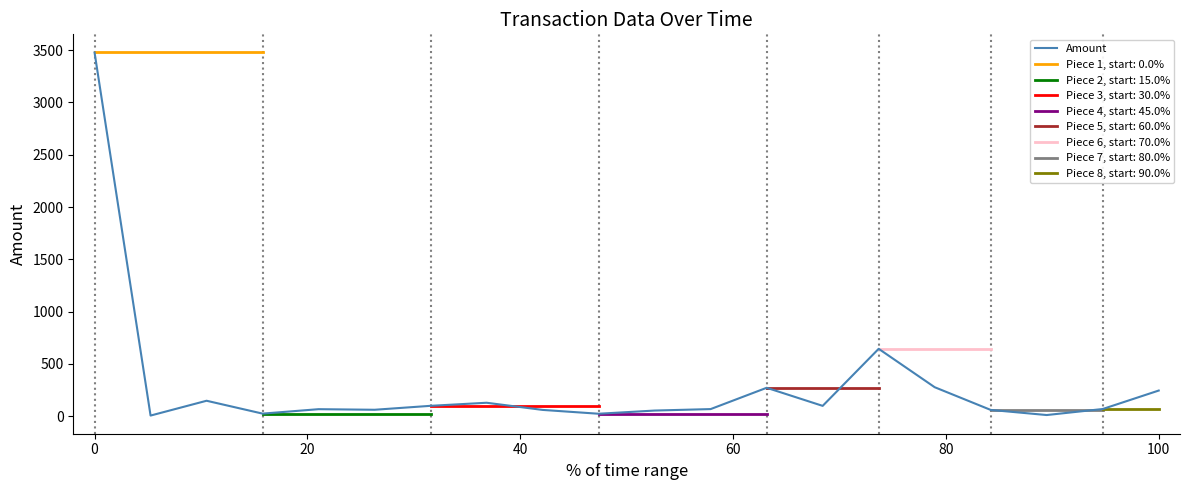

What is the difference between the maximum and minimum values?

3472.1